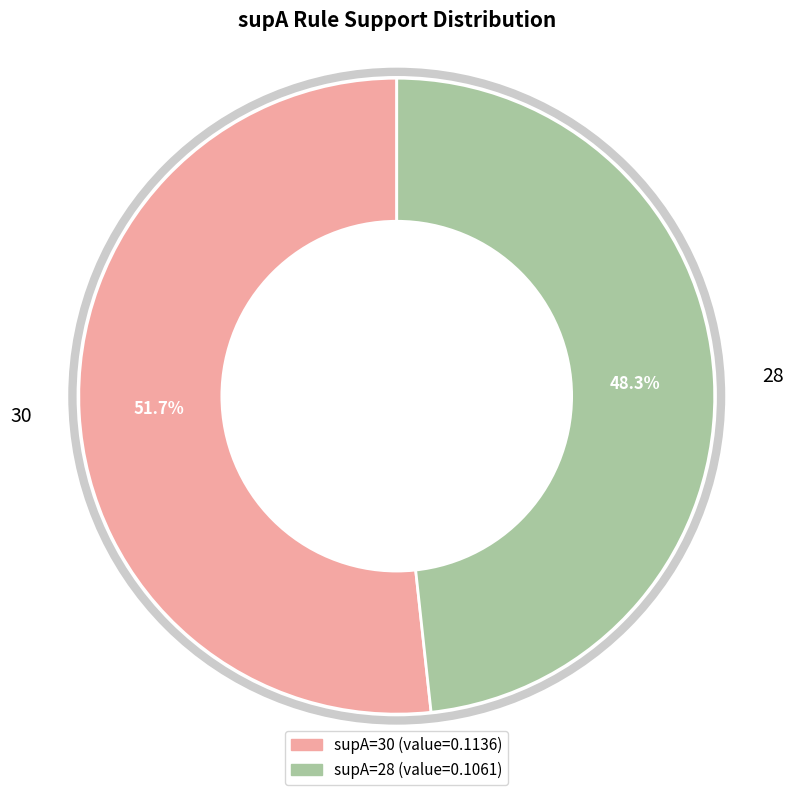

Which has a higher value, 28 or 30?

30